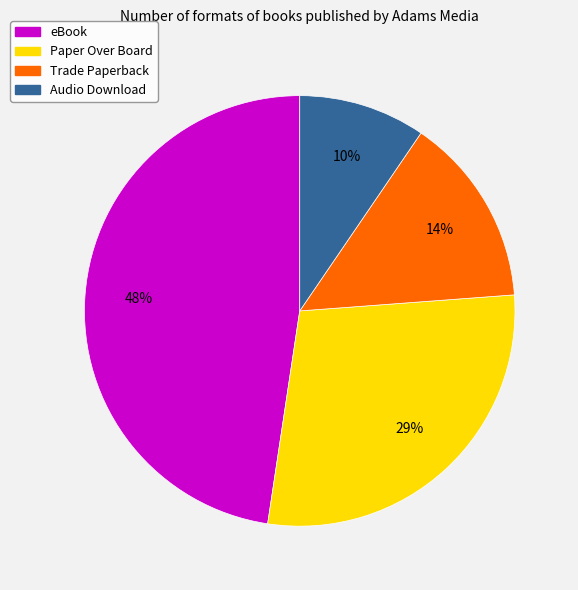

To the nearest percent, what percentage of the pie is Paper Over Board?

29%